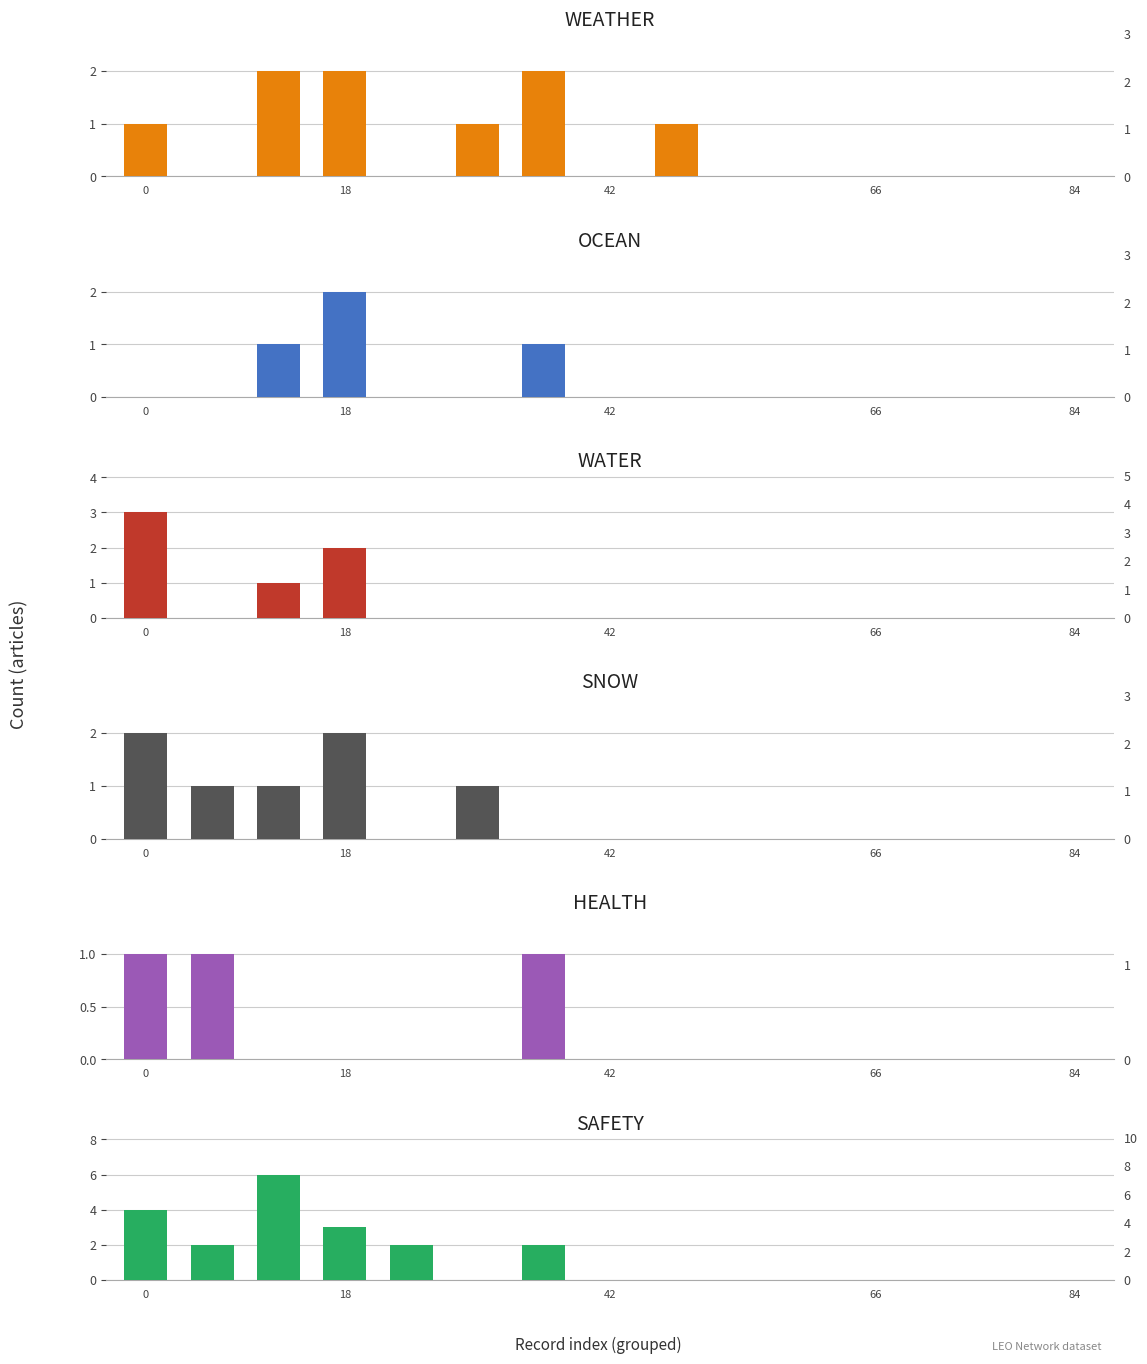

How many values in the HEALTH series exceed 0?

3